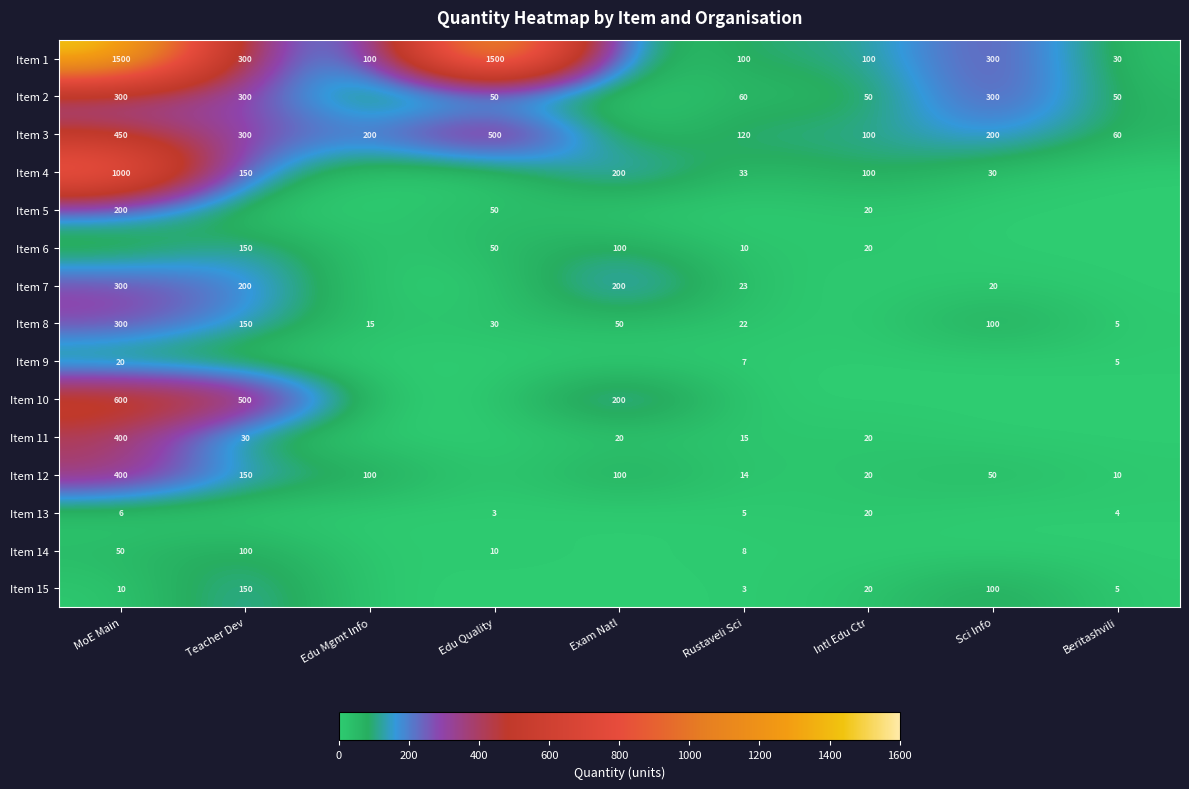

Is it true that Item 11 equals 6 at Intl Edu Ctr?

False